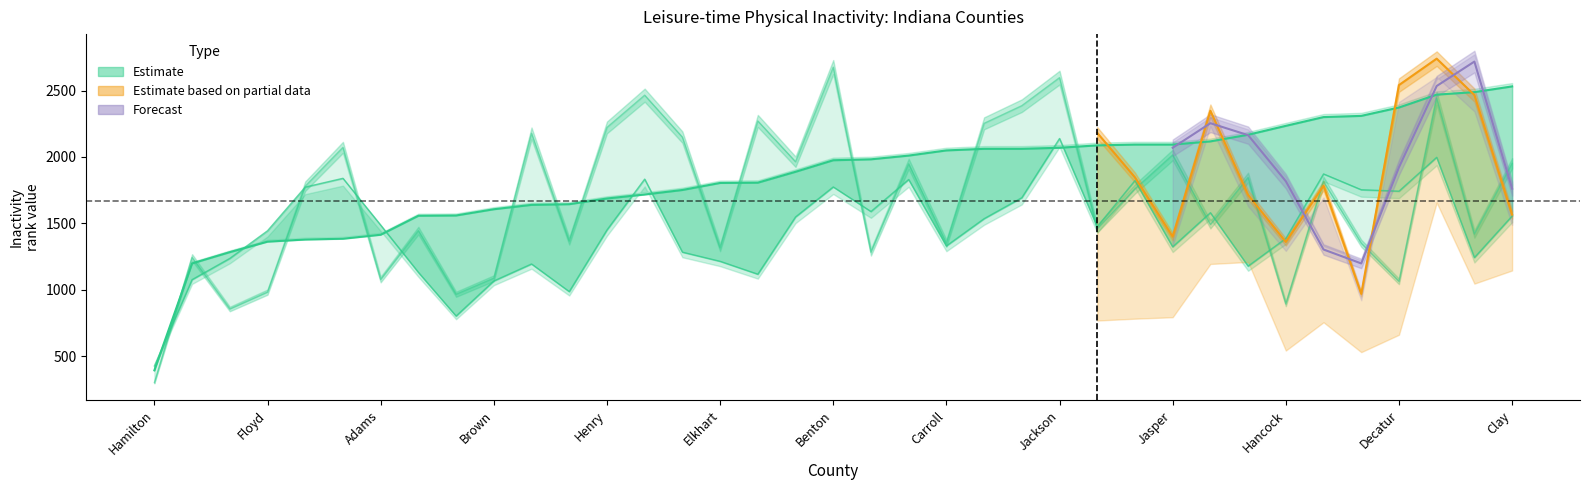

What is the minimum value for 50th_2004?

393